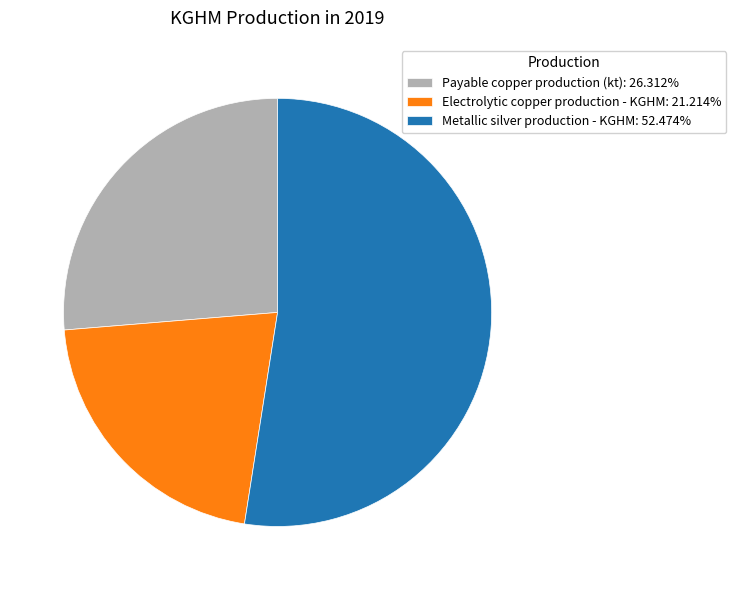

The Payable copper production (kt) slice represents 36% of the pie. True or false?

False